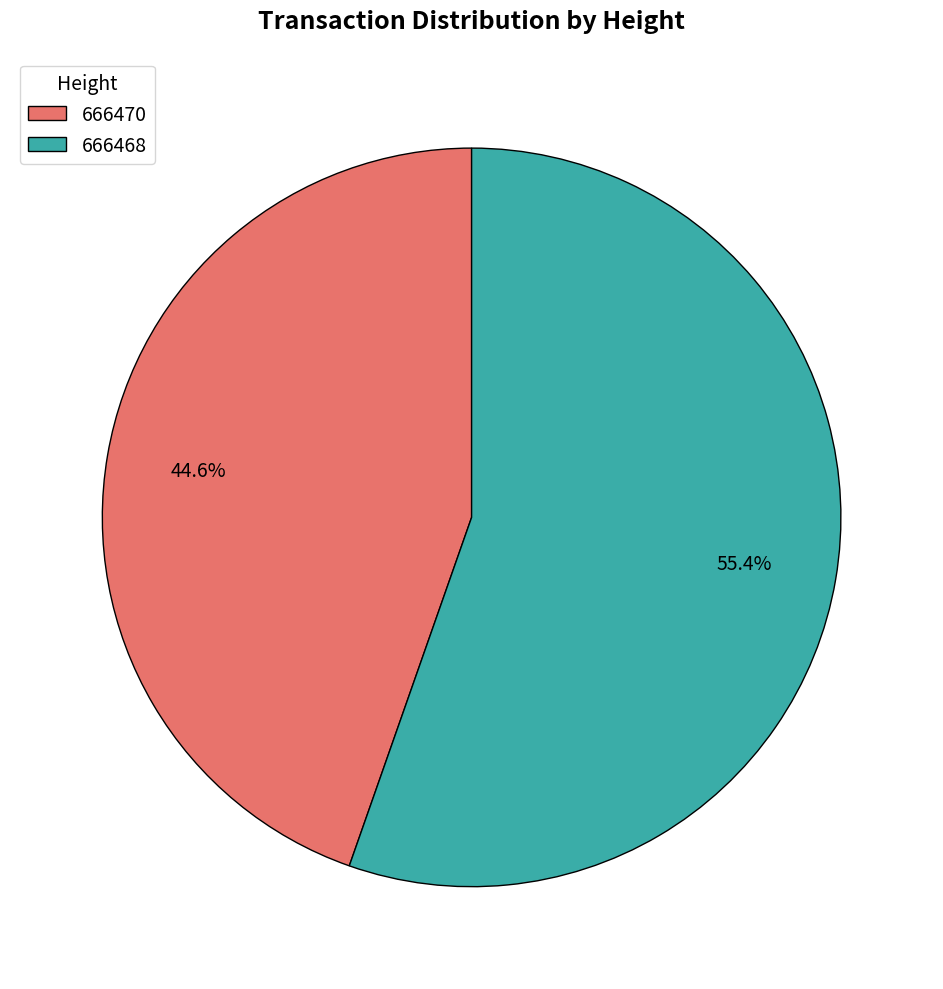

Is it true that 666470 is 34% of the pie?

False